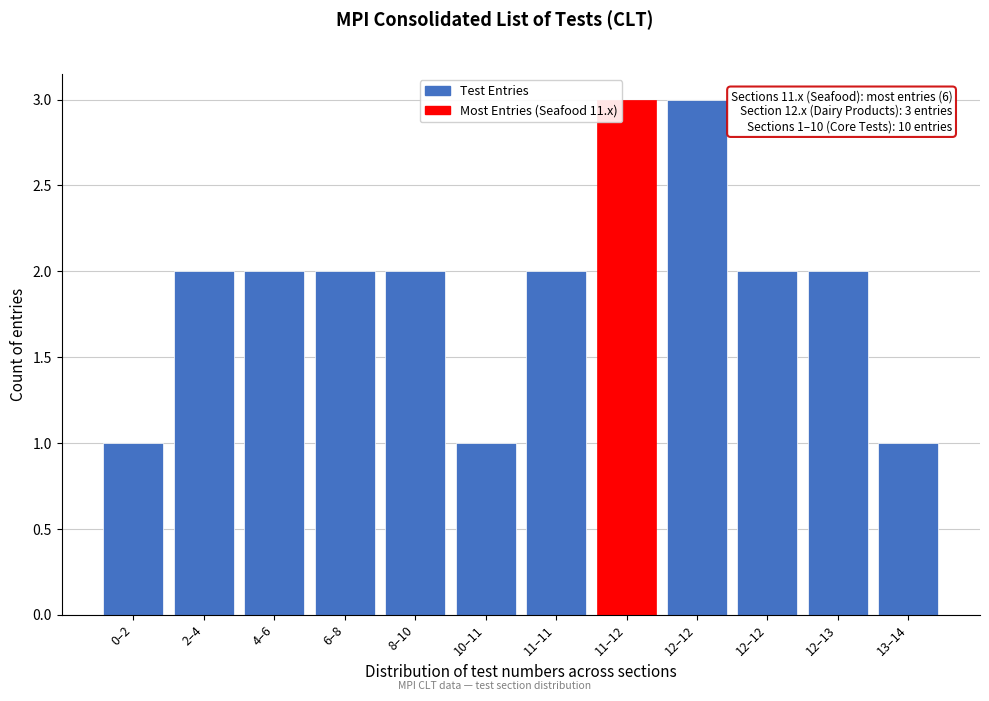

Count the number of categories in the chart.

12